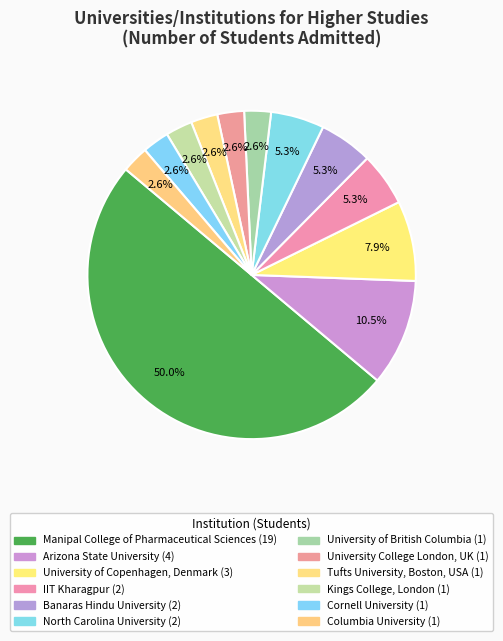

Does any single category account for the majority?

No